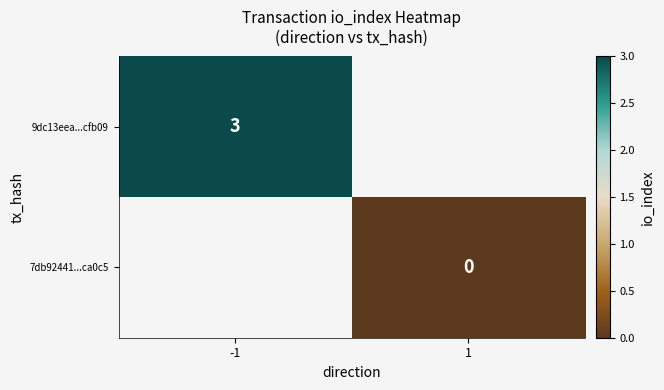

Is it true that 9dc13eea...cfb09 equals 1 at -1?

False